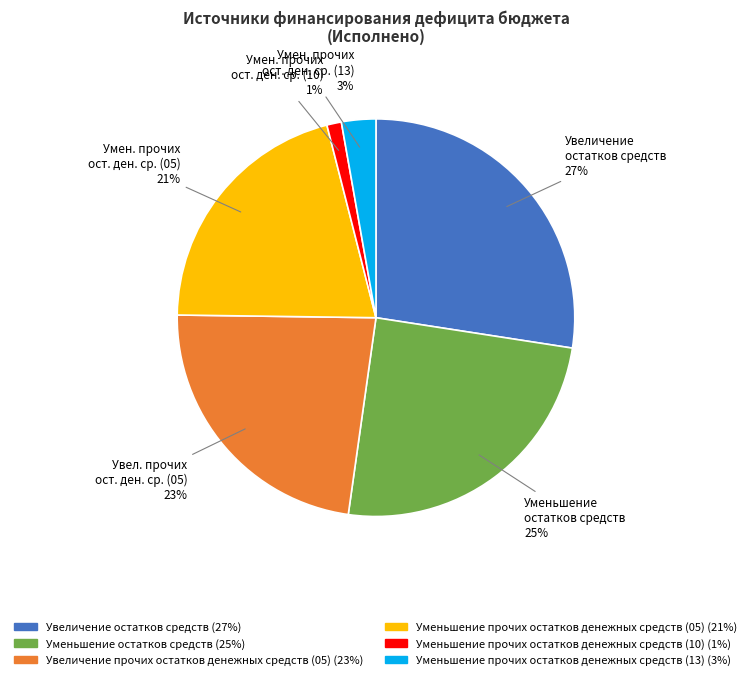

Is there any slice that represents more than half of the pie?

No